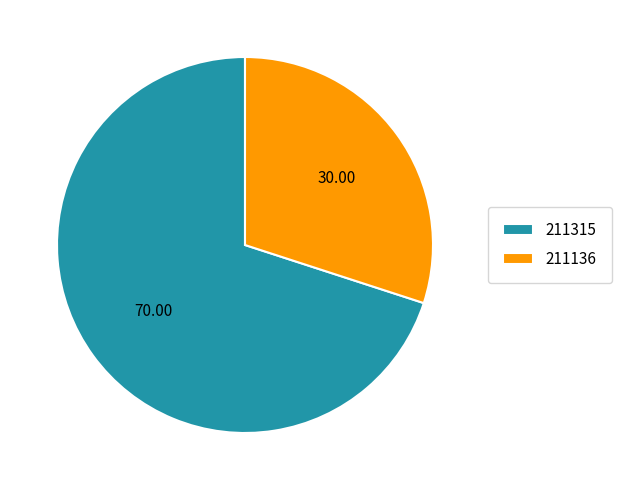

True or false: 211136 accounts for 45% of the total.

False